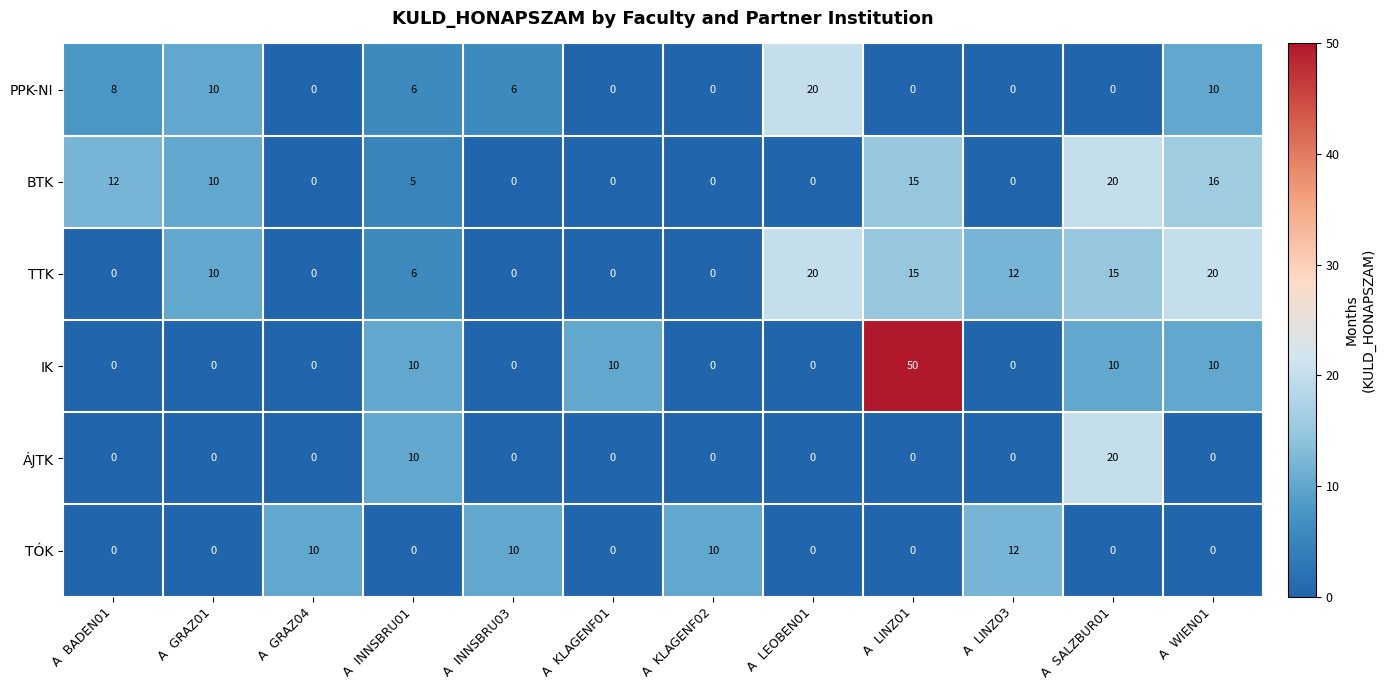

What is the greatest value displayed?

50